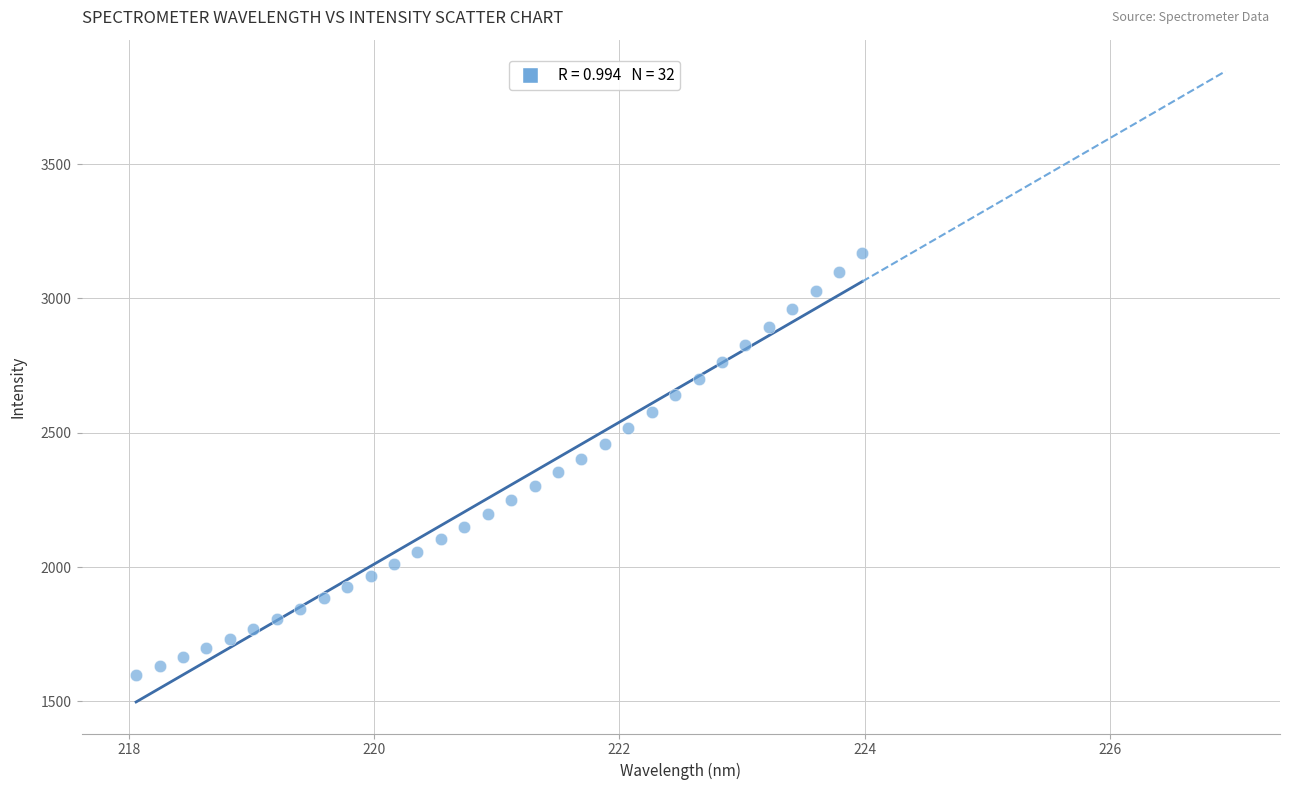

What is the range of X values (max minus min)?

5.9